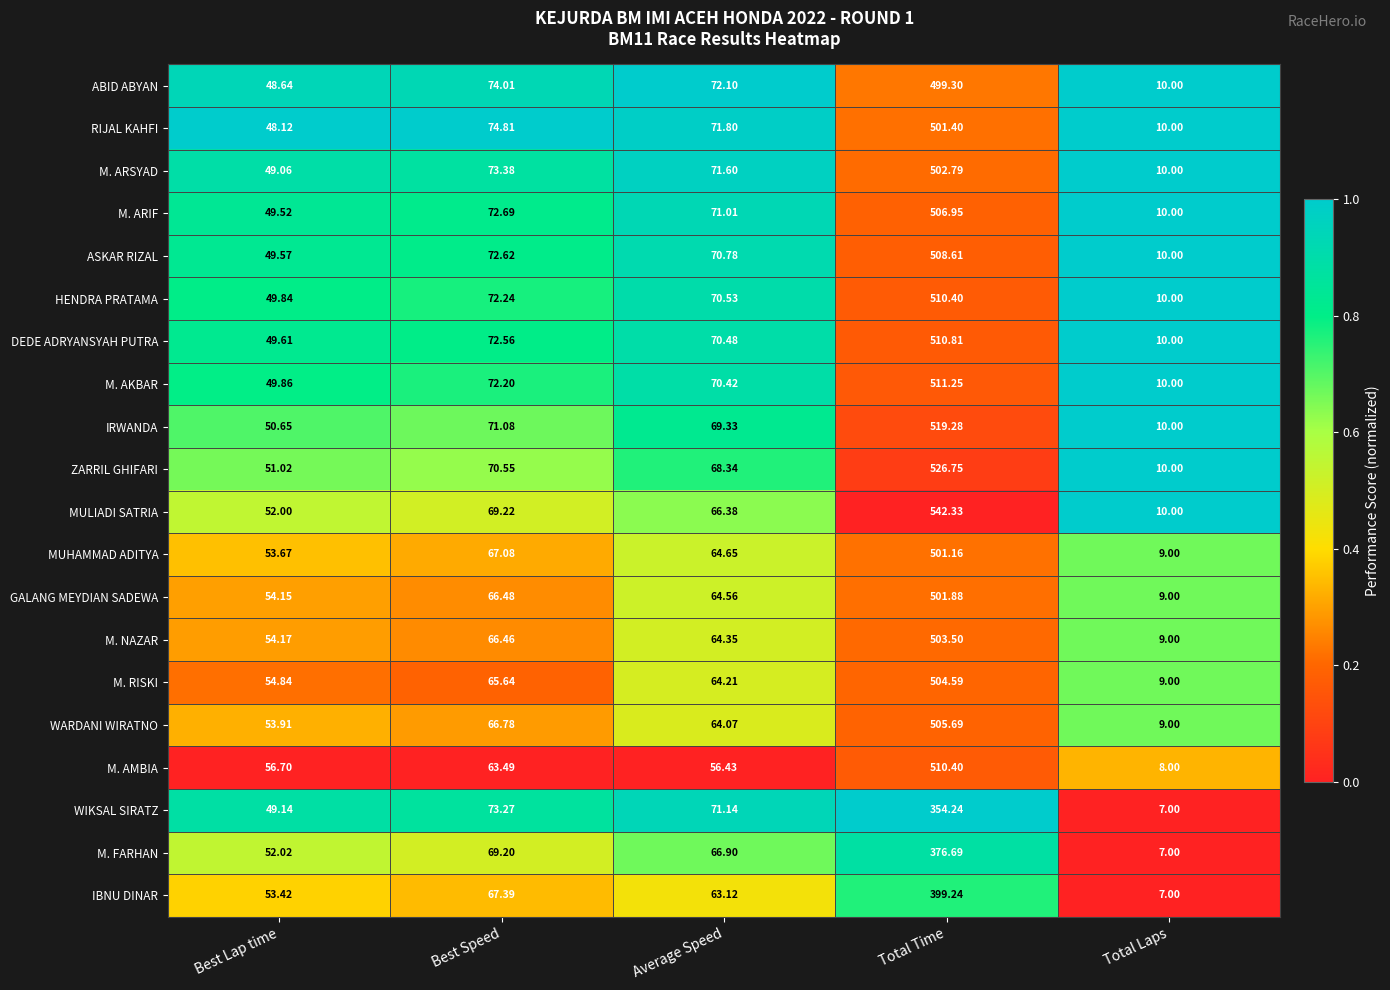

Rank the categories by MULIADI SATRIA value from highest to lowest.

Total Time, Best Speed, Average Speed, Best Lap time, Total Laps